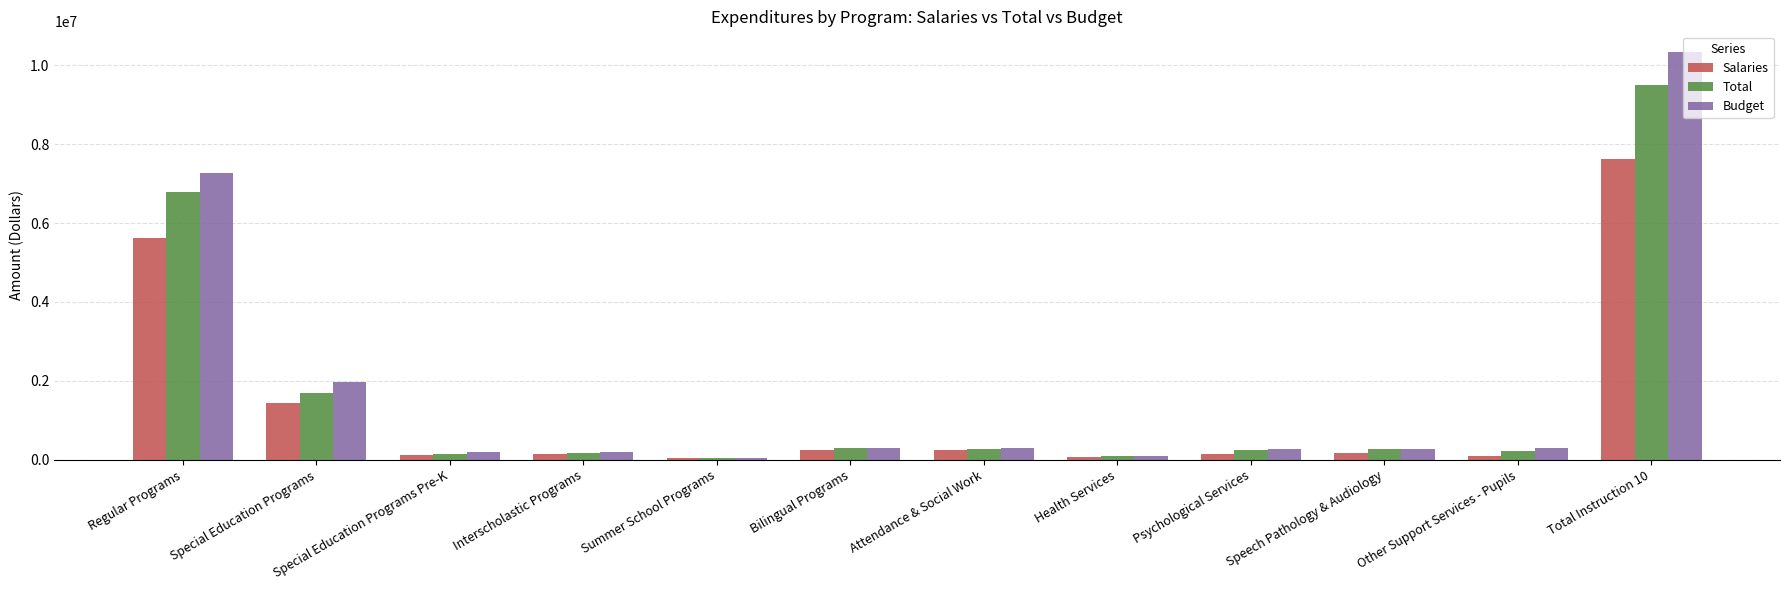

Where is Budget nearest to the value 5197637?

Regular Programs